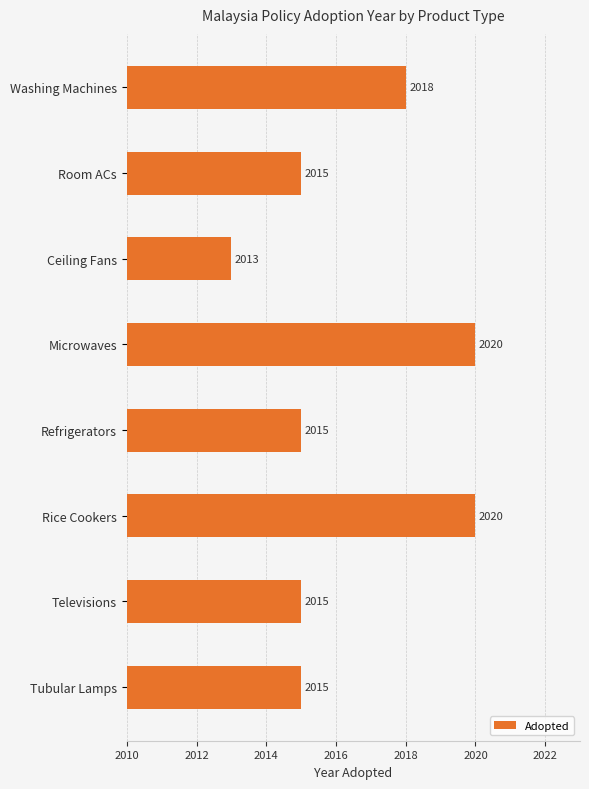

Count the values in the range 2015 to 2020.

7